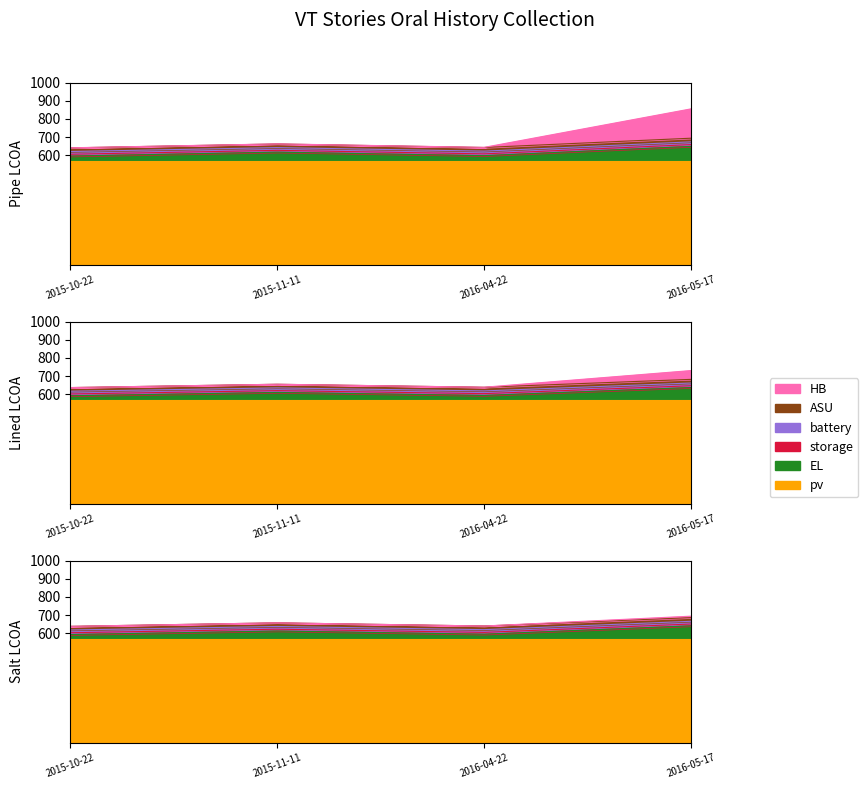

The value at 2016-05-17 is 1272.0. True or false?

False